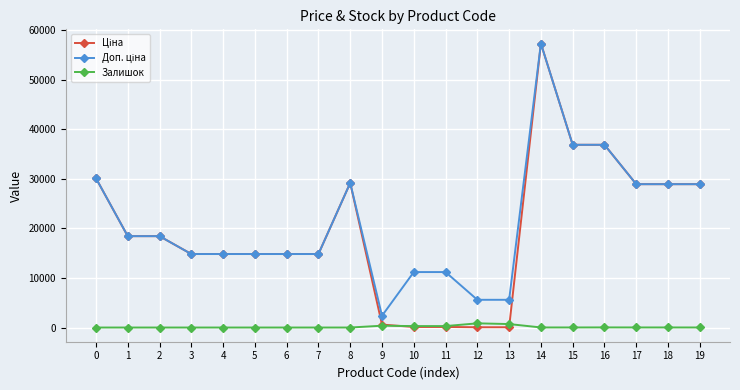

How many lines are shown in the chart?

3